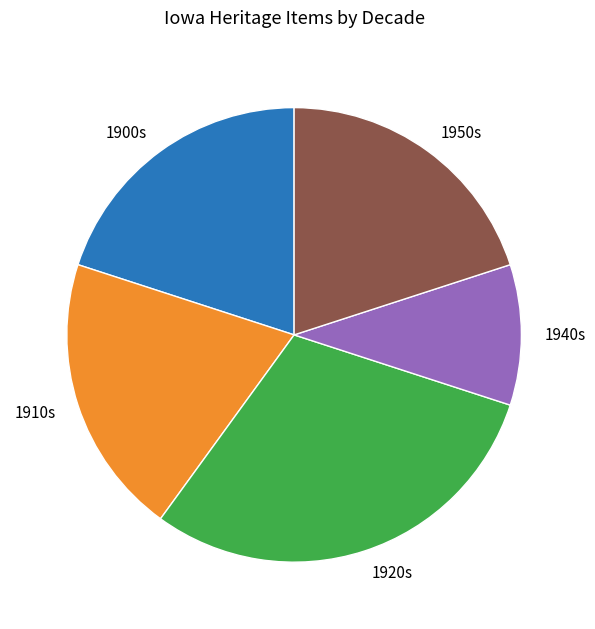

Does 1920s represent more than half of the total?

No